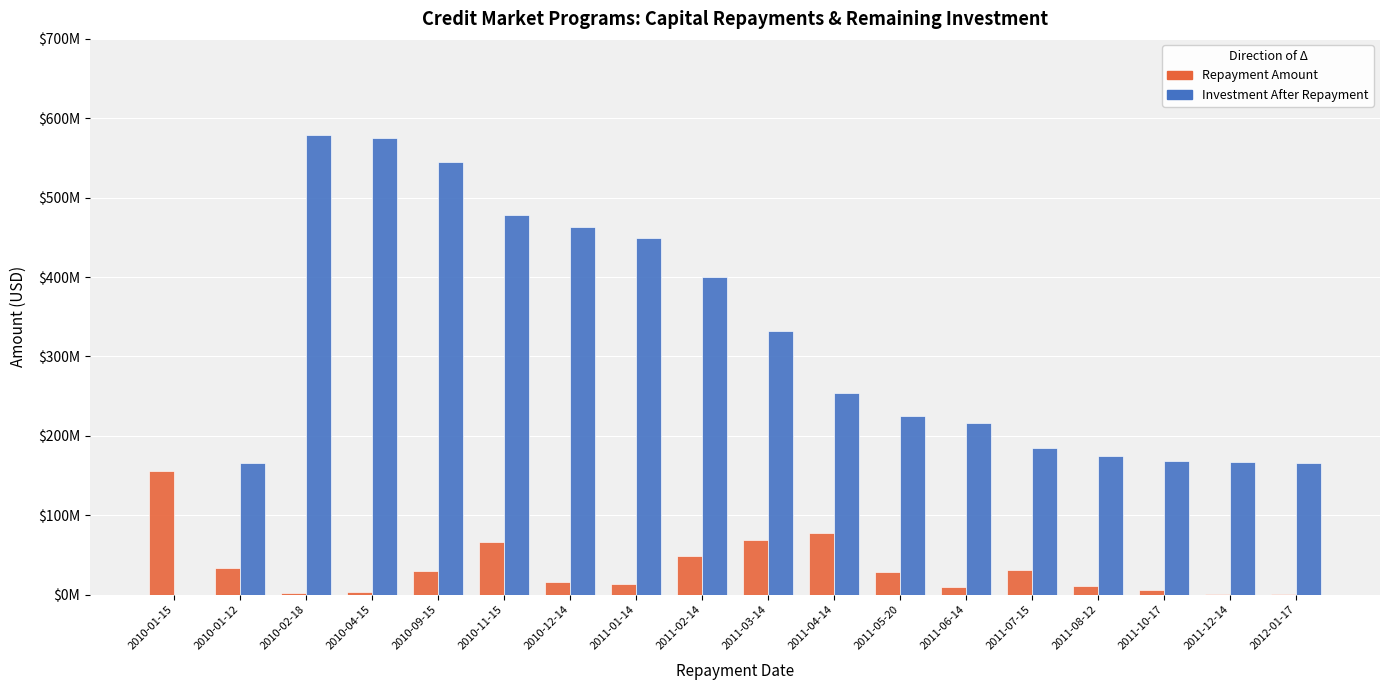

Between 2010-01-15 and 2011-07-15, which is larger?

2010-01-15